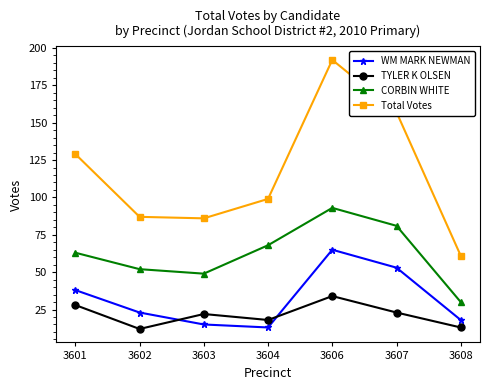

What is the spread (max minus min) of values at 3606?

158